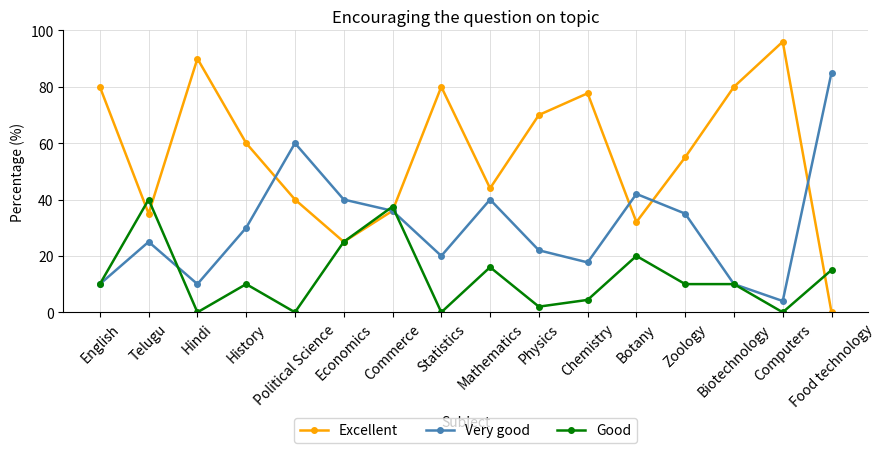

Reading left to right, list all the values displayed in this chart.

Excellent: 80.0	35.0	90.0	60.0	40.0	25.0	36.0	80.0	44.0	70.0	77.7	32.0	55.0	80.0	96.0	0.0
Very good: 10.0	25.0	10.0	30.0	60.0	40.0	36.0	20.0	40.0	22.0	17.7	42.0	35.0	10.0	4.0	85.0
Good: 10.0	40.0	0.0	10.0	0.0	25.0	37.5	0.0	16.0	2.0	4.4	20.0	10.0	10.0	0.0	15.0